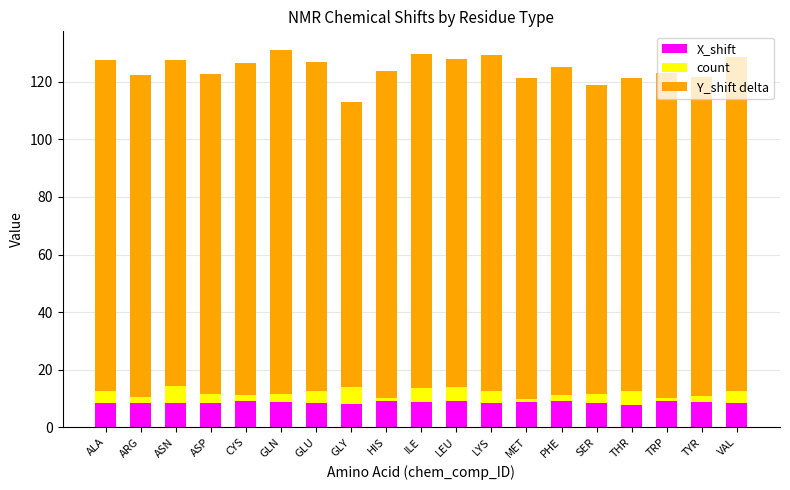

Is it true that X_shift equals 9.0 at LEU?

True